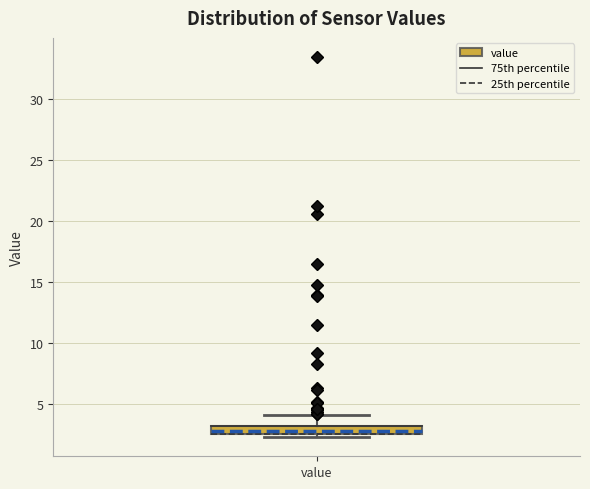

Where does the upper whisker of the box for value end on the y-axis? The values are not printed on the chart, so give them approximately, as read against the axis.

4.0